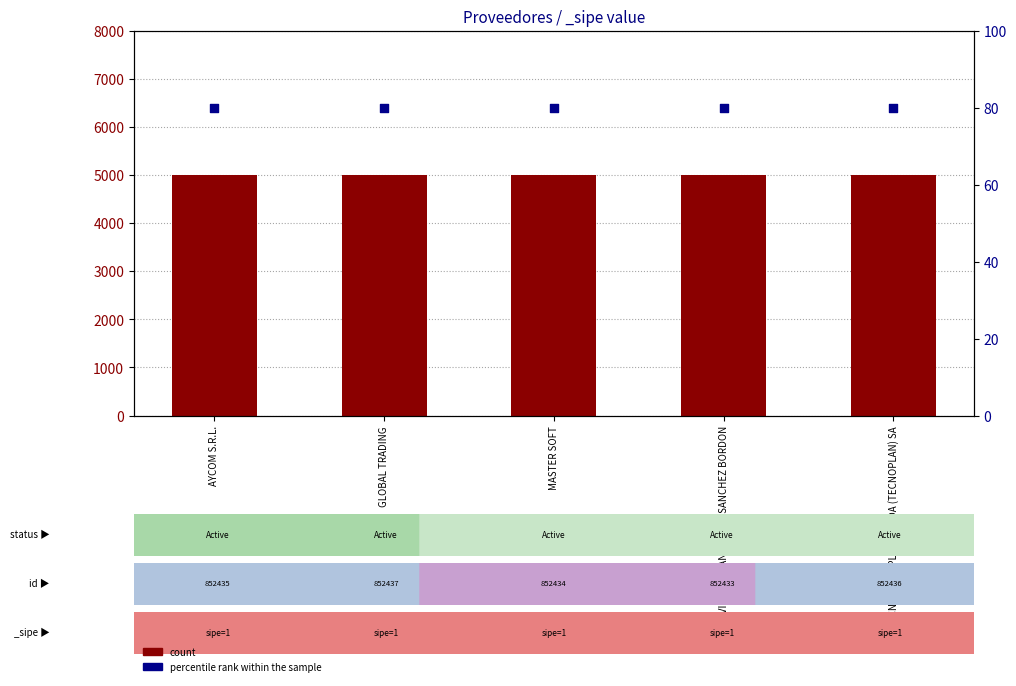

Which series reaches the minimum Y coordinate?

percentile rank within the sample